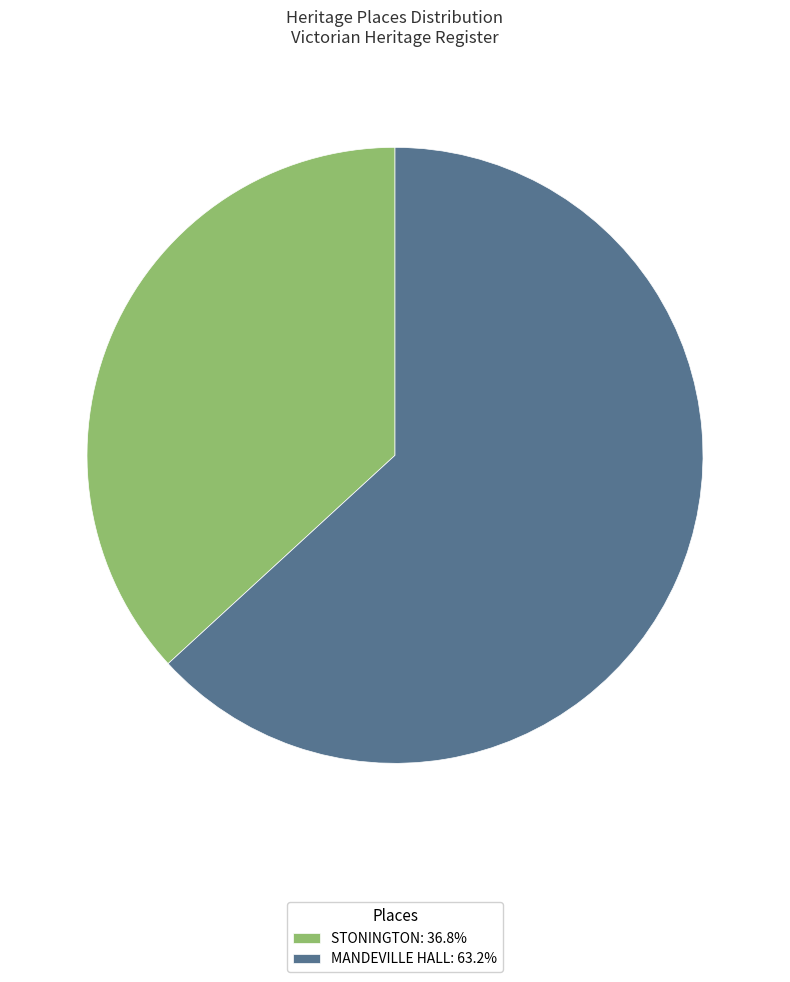

Which category accounts for the majority?

MANDEVILLE HALL